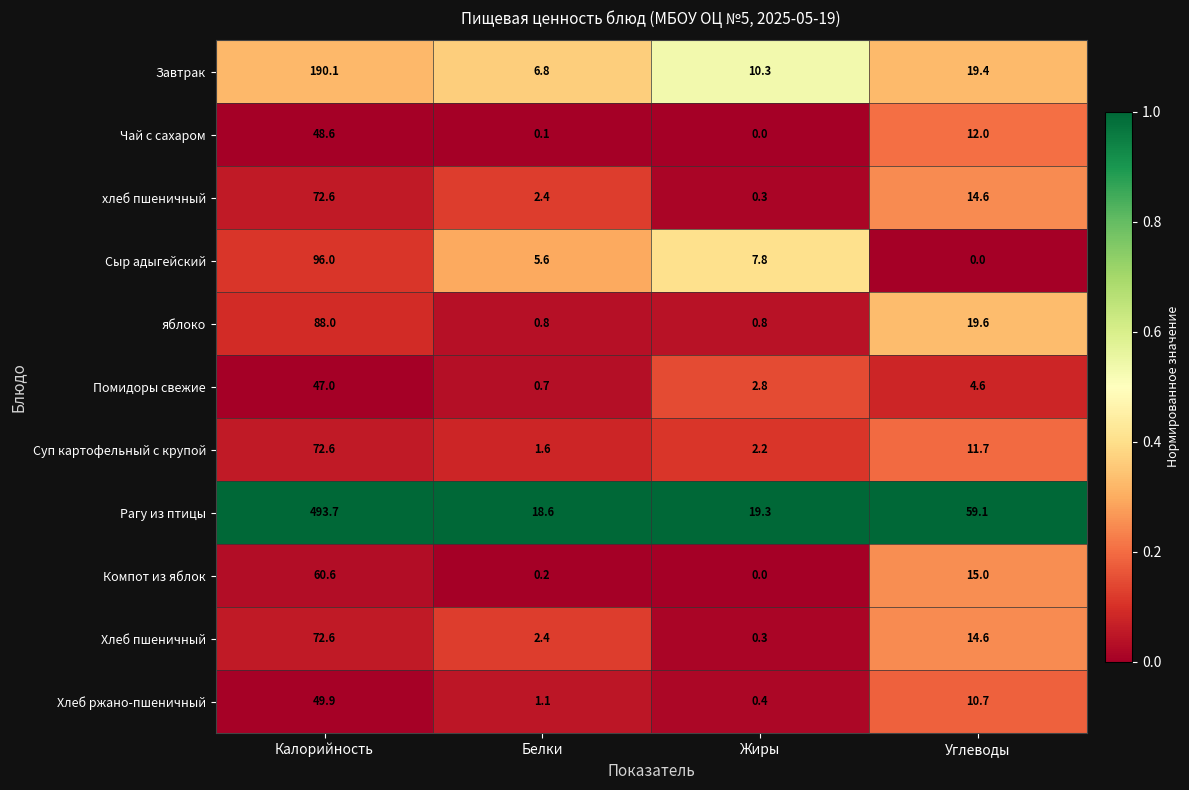

Where is Чай с сахаром nearest to the value 24?

Углеводы